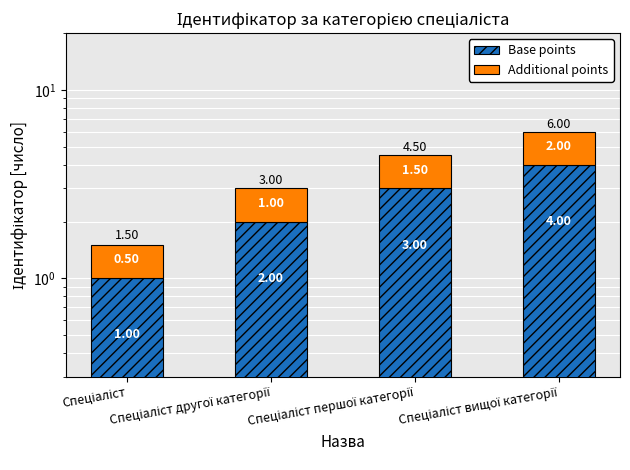

Where does the Base points series first go above 3?

Спеціаліст вищої категорії